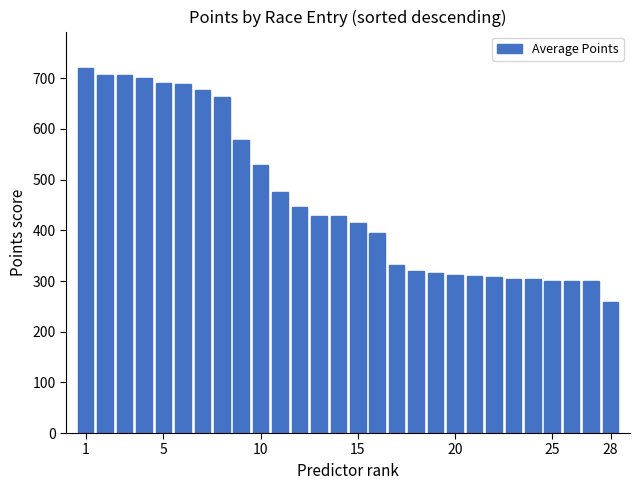

What is the difference between the maximum and minimum values?

461.2